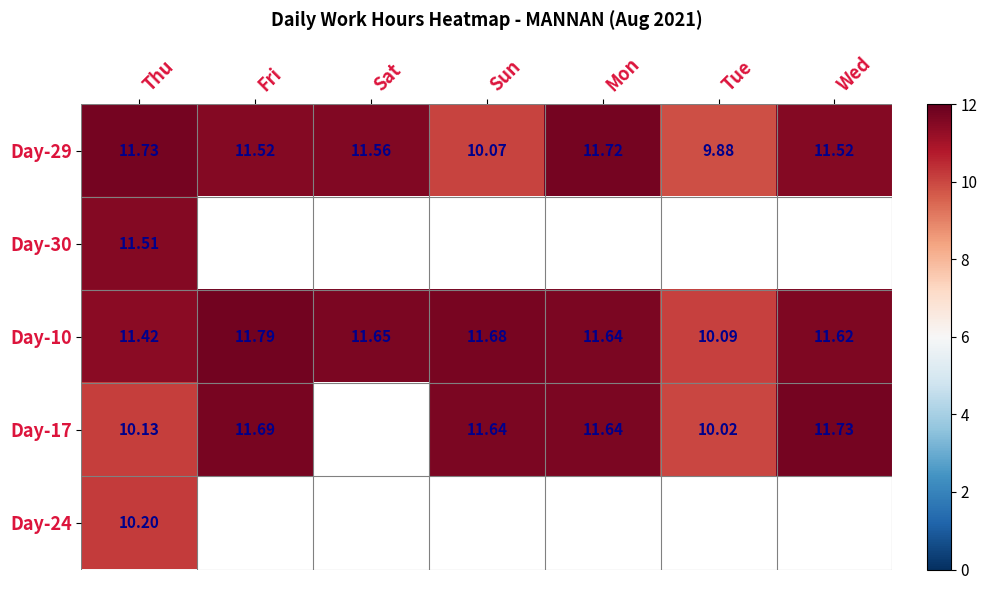

Is the value of Day-17 at Wed greater than the value of Day-29 at Sun?

Yes